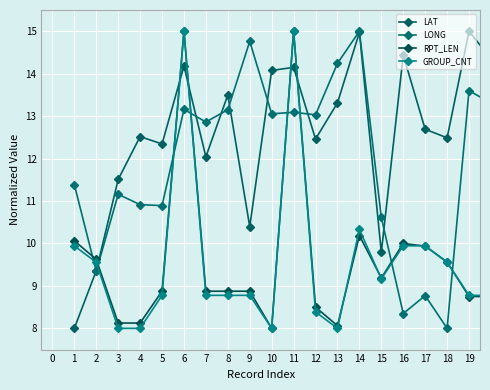

Which series has the largest total across all categories?

LAT